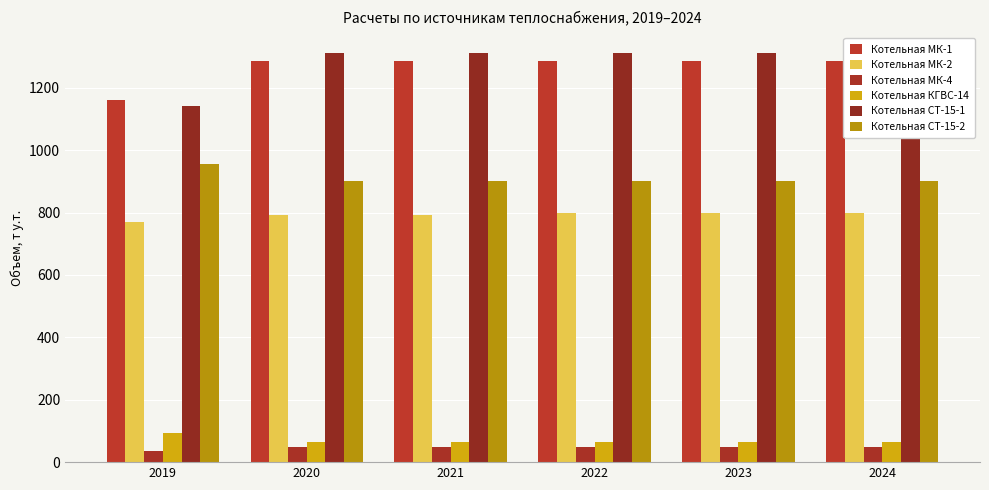

True or false: Котельная МК-2 has a value of 797.5 at 2024.

True